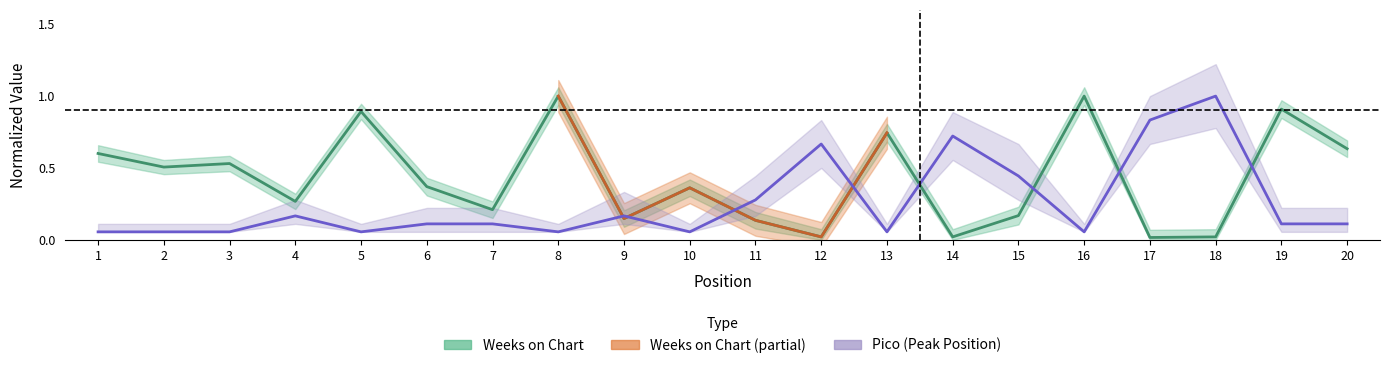

Is this an area chart (filled region under the line)?

No